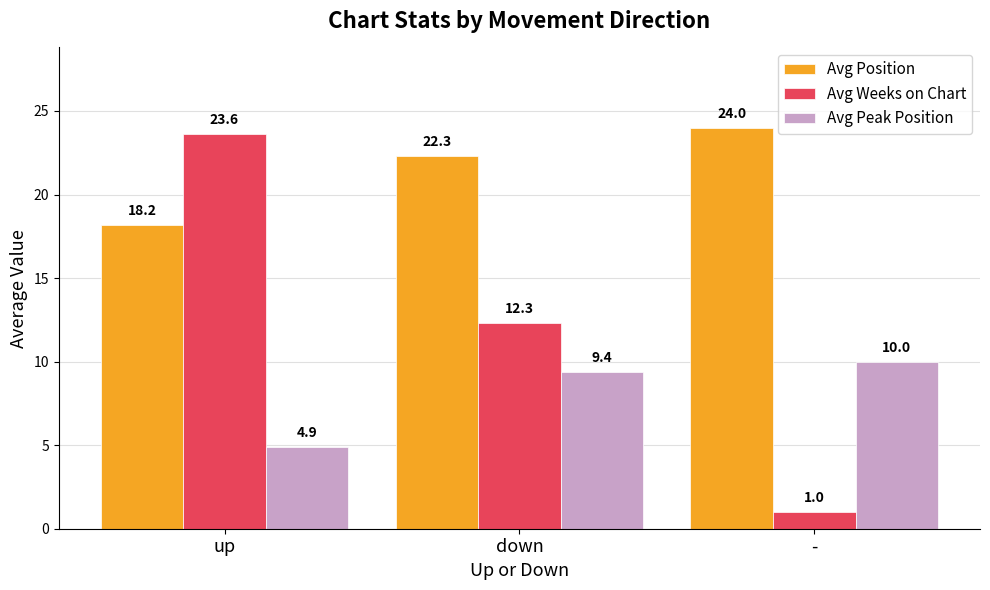

At down, list the series in order from largest to smallest.

Avg Position, Avg Weeks on Chart, Avg Peak Position